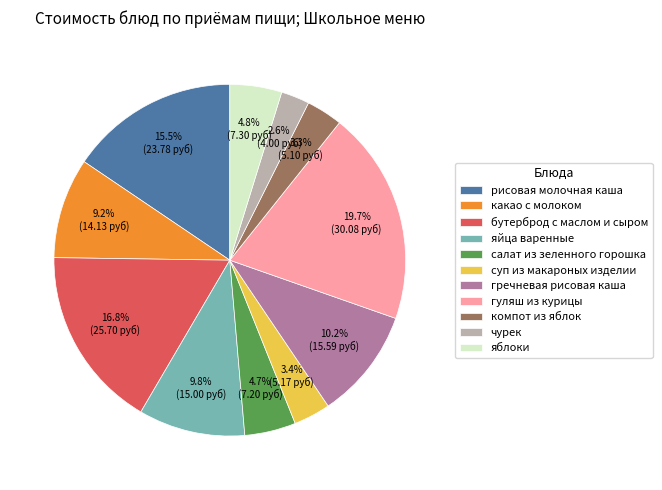

Which has a higher value, гречневая рисовая каша or чурек?

гречневая рисовая каша